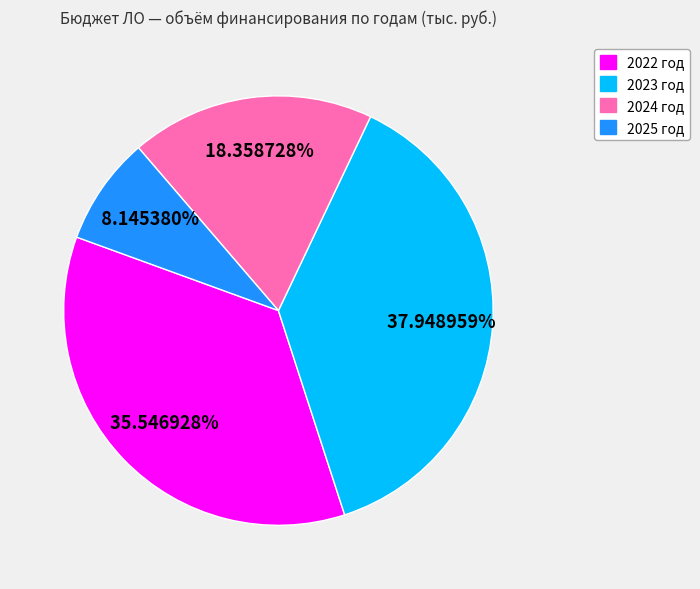

Is it true that 2022 год is 36% of the pie?

True